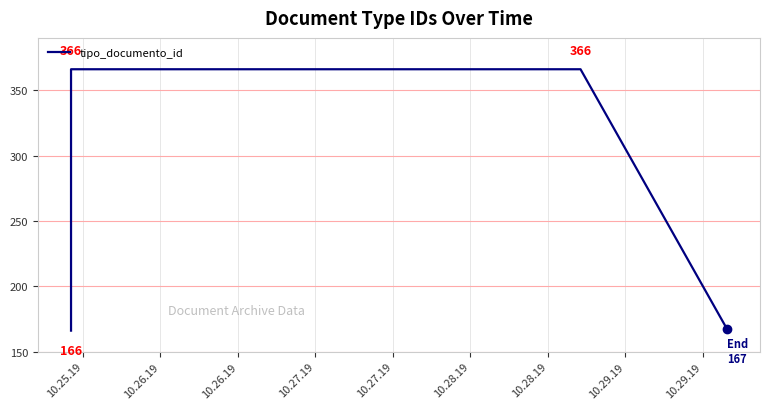

What is the difference between the second highest and minimum values?

200